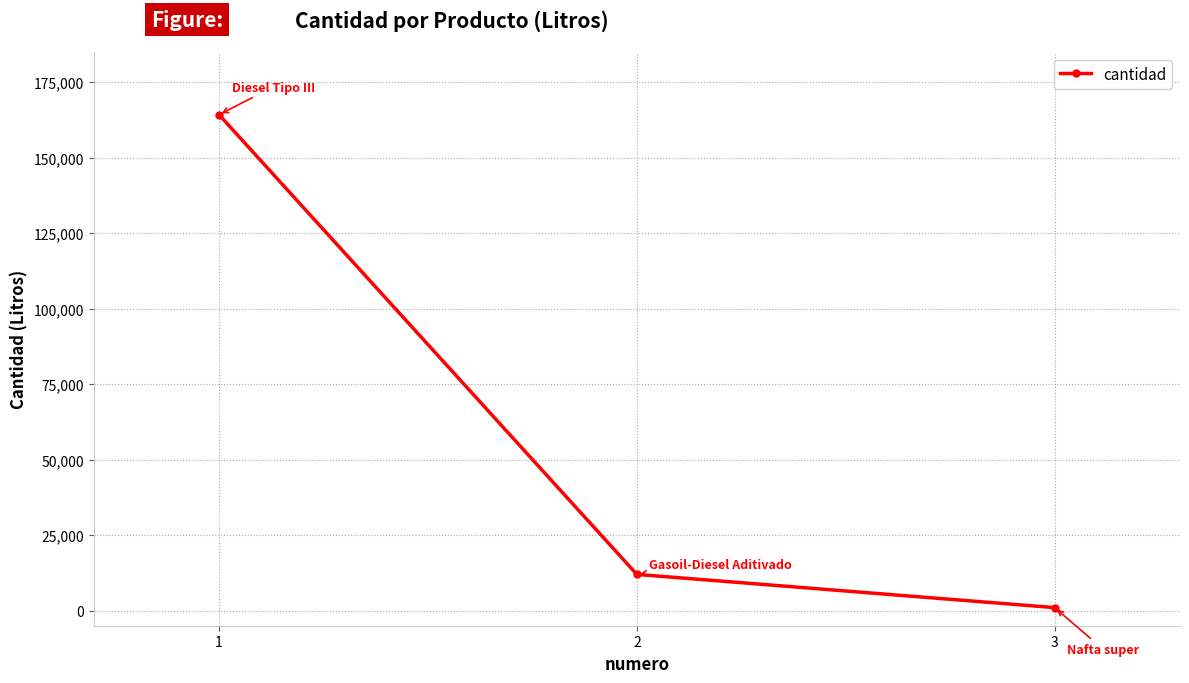

Reading left to right, what are all the values shown in this chart?

164247	12000	1000